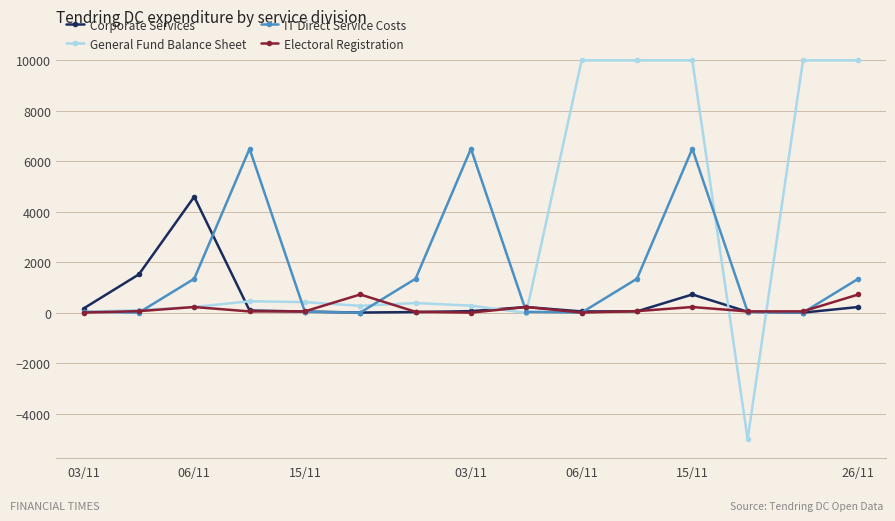

True or false: IT Direct Service Costs has more than 0 points higher than both neighbors.

True